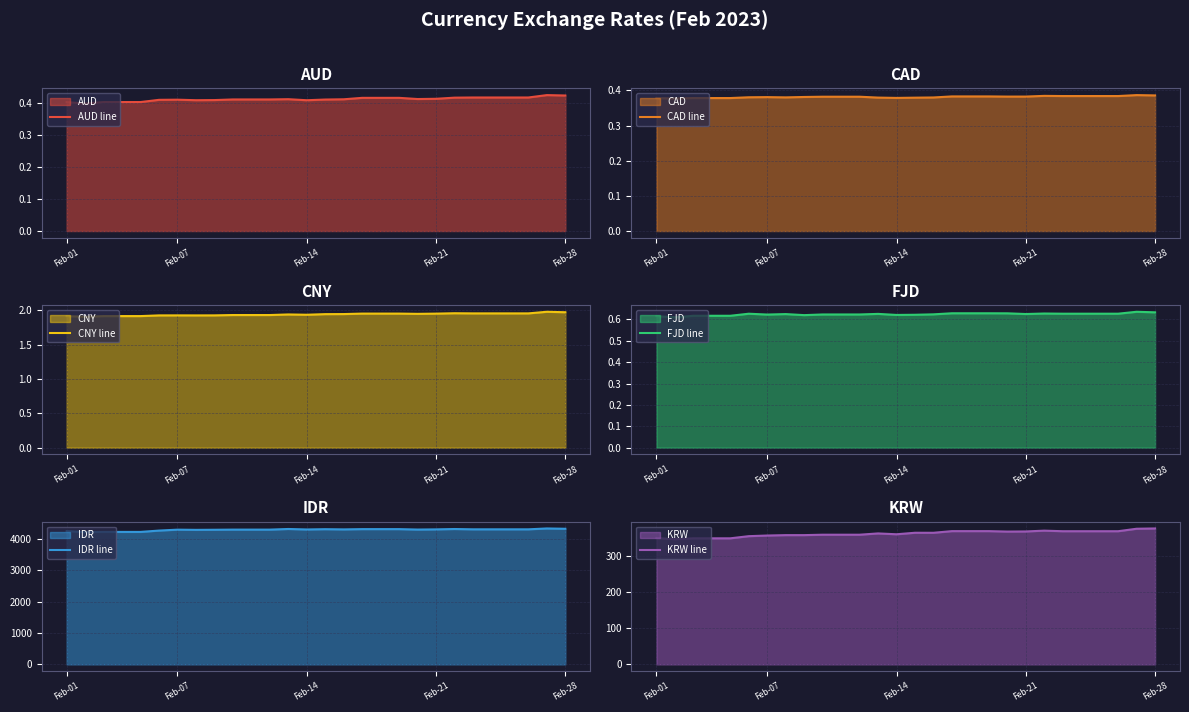

What are all the series names shown in the legend?

AUD line, CAD line, CNY line, FJD line, IDR line, KRW line